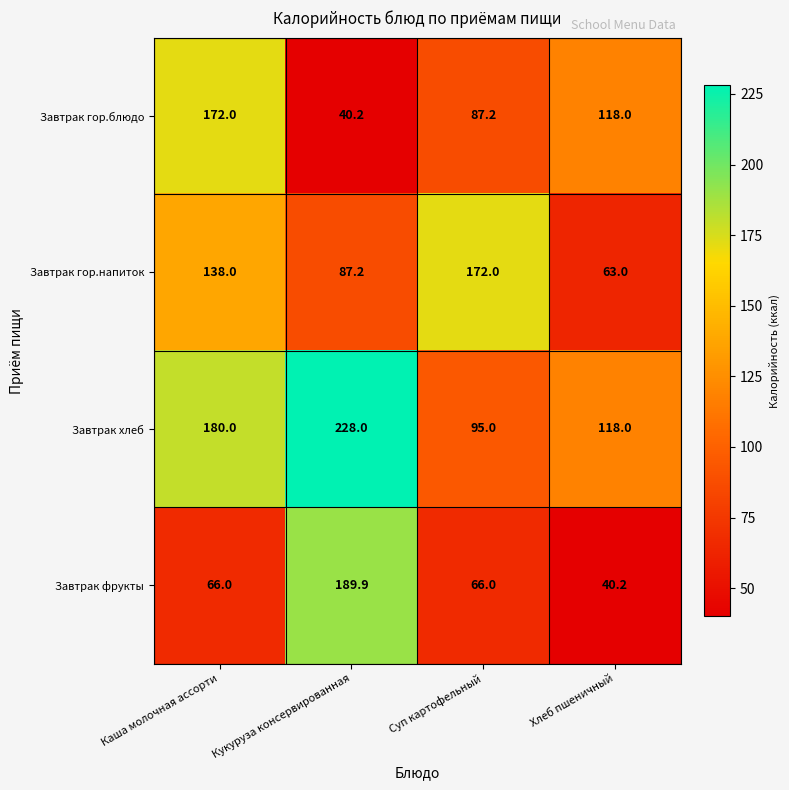

Which series has the largest total across all categories?

Завтрак хлеб